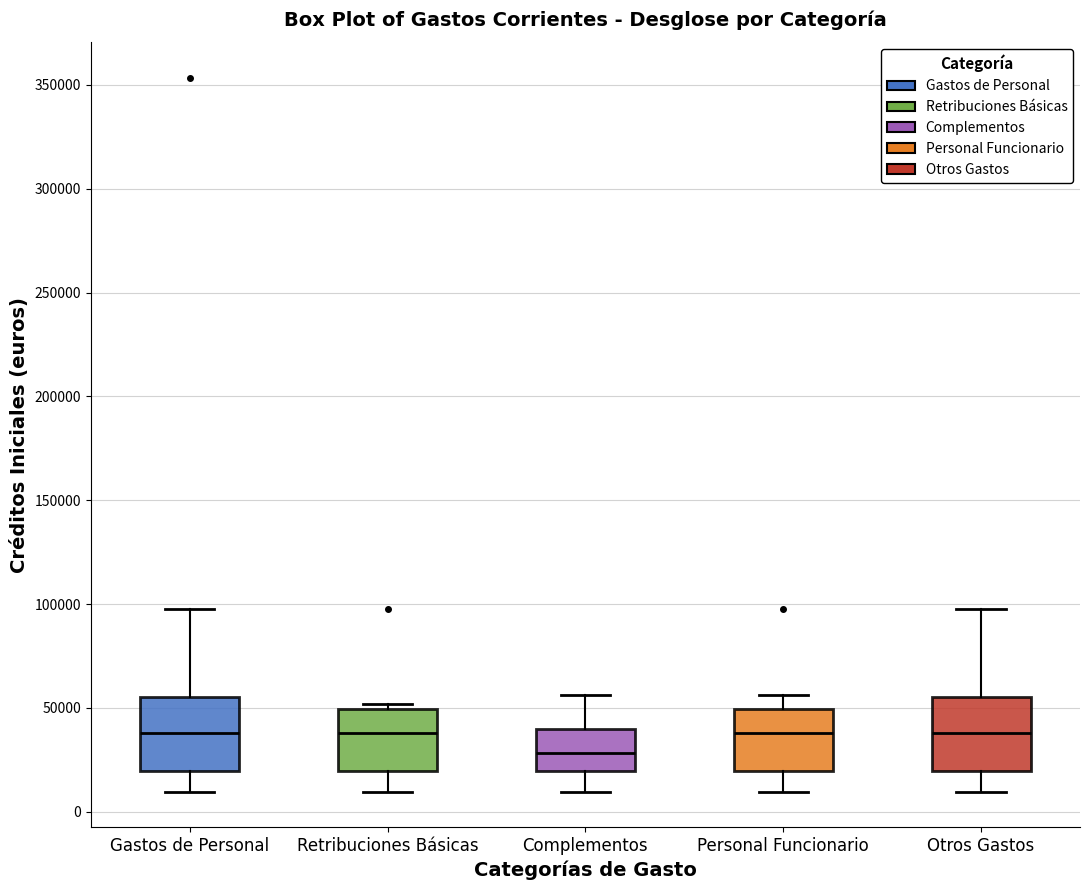

Reading left to right, transcribe this box plot: for each box, give where its median line is, the range the box spans, and where its two whiskers end, as read against the y-axis. The values are not printed on the chart, so give them approximately, as read against the axis.

Gastos de Personal: median 40000, box 20000 to 55000, whiskers 10000 to 100000
Retribuciones Básicas: median 40000, box 20000 to 50000, whiskers 10000 to 50000 (just above the box's upper edge)
Complementos: median 30000, box 20000 to 40000, whiskers 10000 to 55000
Personal Funcionario: median 40000, box 20000 to 50000, whiskers 10000 to 55000
Otros Gastos: median 40000, box 20000 to 55000, whiskers 10000 to 100000